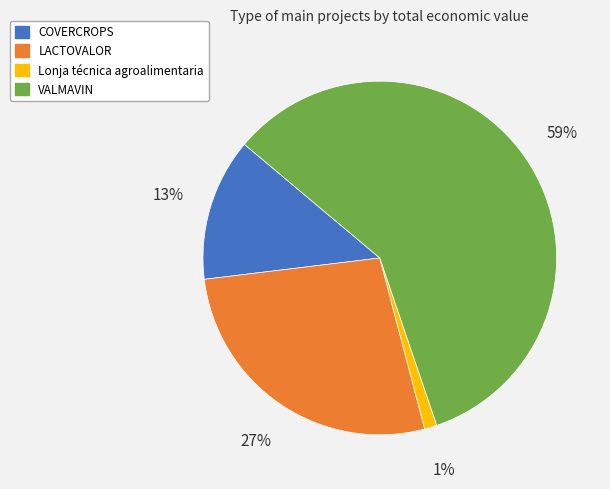

Is it true that Lonja técnica agroalimentaria is 13% of the pie?

False